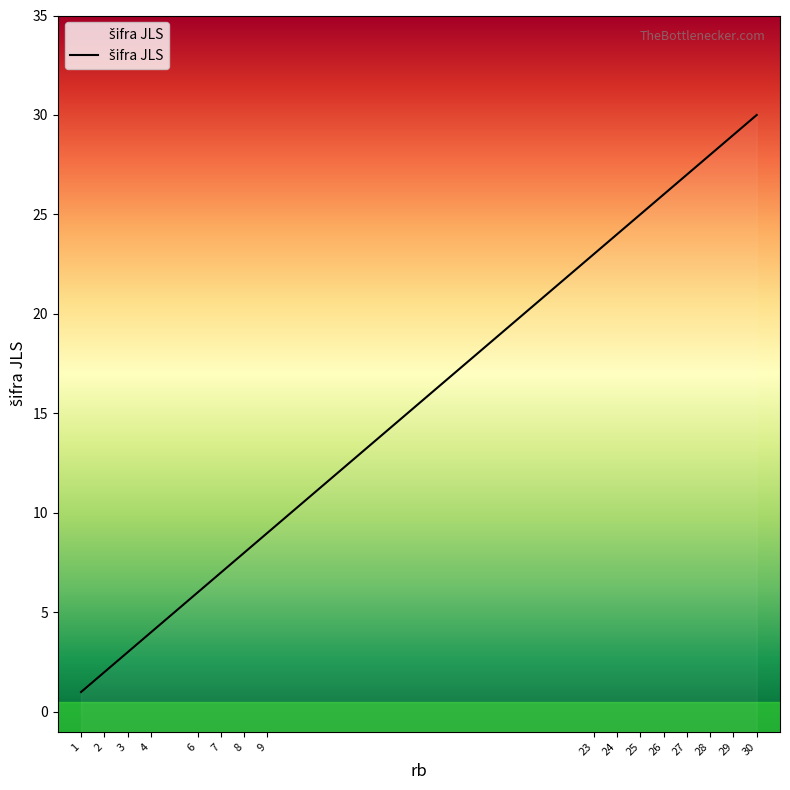

How many lines are shown in the chart?

1